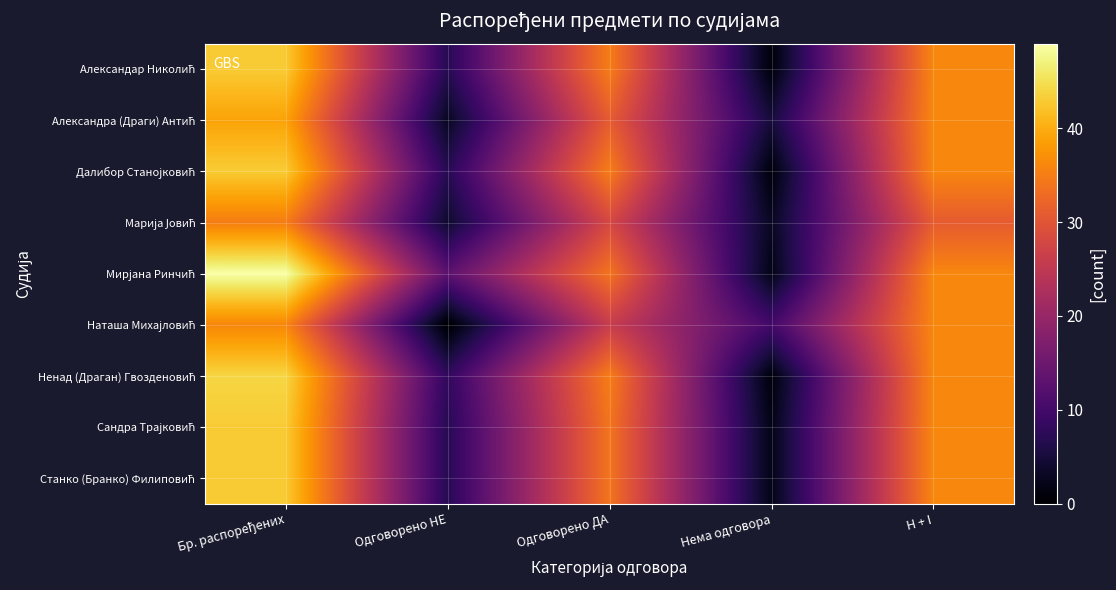

Which category has the highest value across all series?

Бр. распоређених